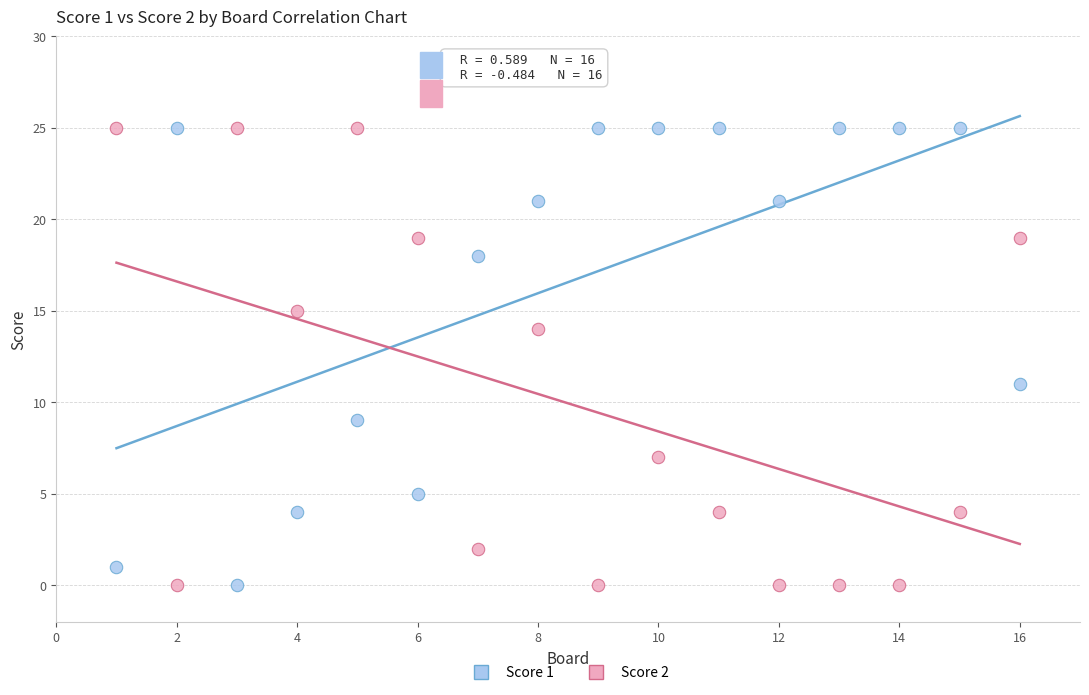

What is the X range (max minus min) for the scatter plot?

15